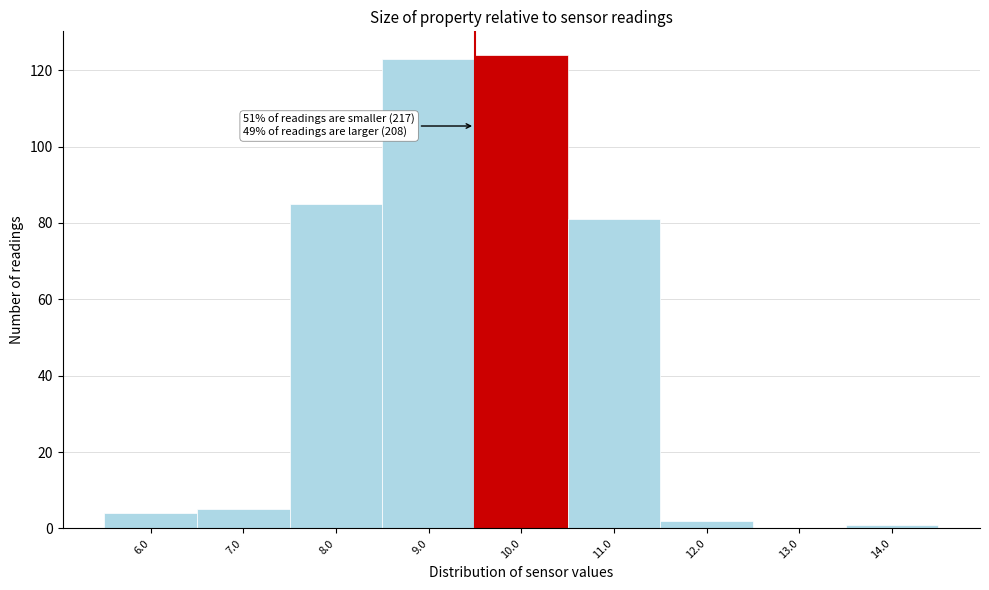

Reading right to left, list all the values displayed in this chart.

14.0=1	13.0=0	12.0=2	11.0=81	10.0=124	9.0=123	8.0=85	7.0=5	6.0=4